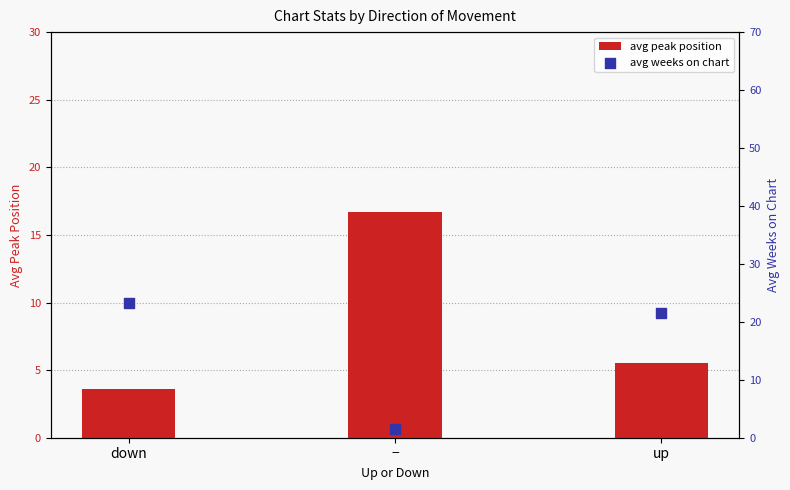

Which series has the largest Y range (max minus min)?

avg weeks on chart